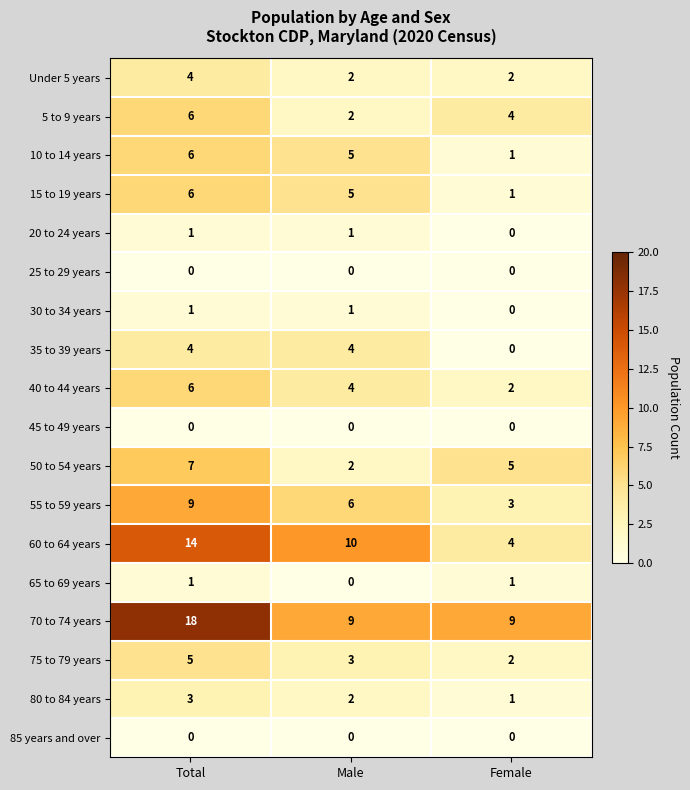

The value of 70 to 74 years at Male is 9. True or false?

True